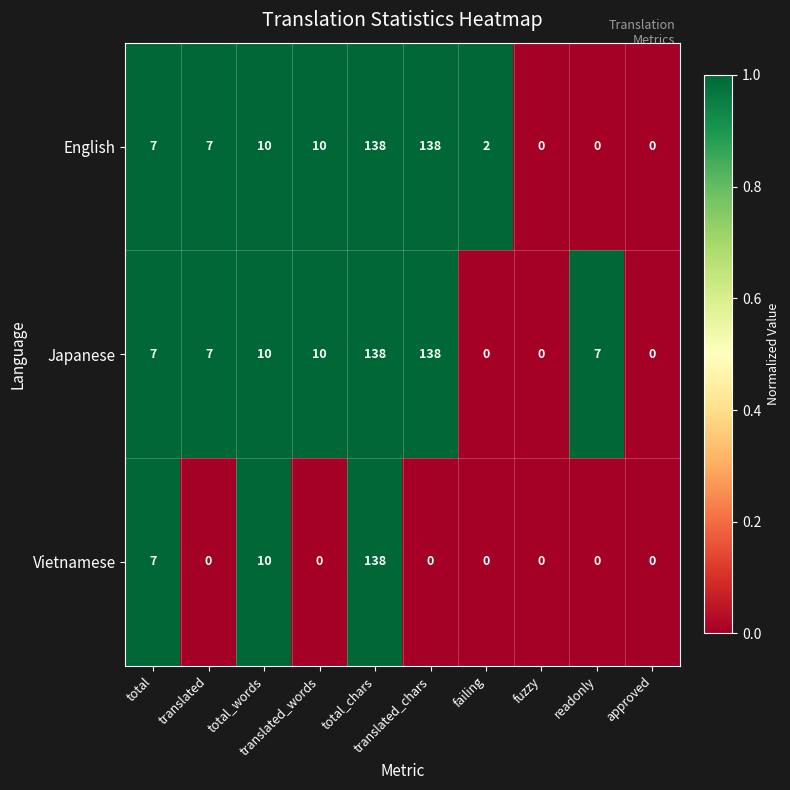

What is the greatest value displayed?

138